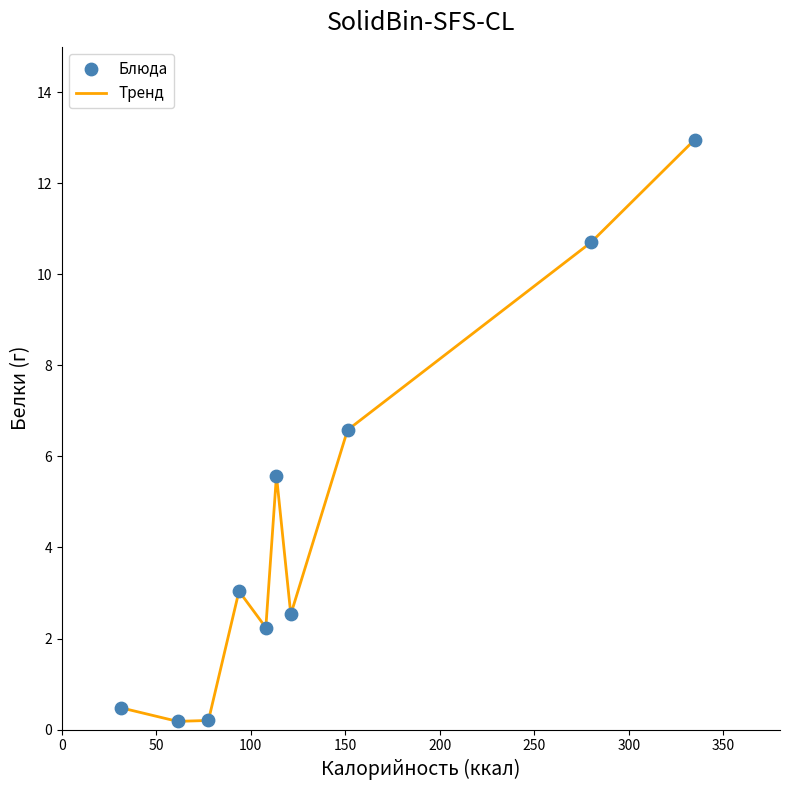

What is the maximum value shown in the chart?

13.0